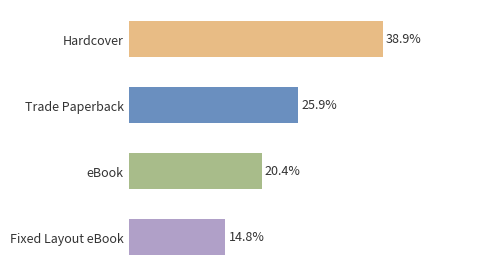

Which has a higher value, Fixed Layout eBook or eBook?

eBook